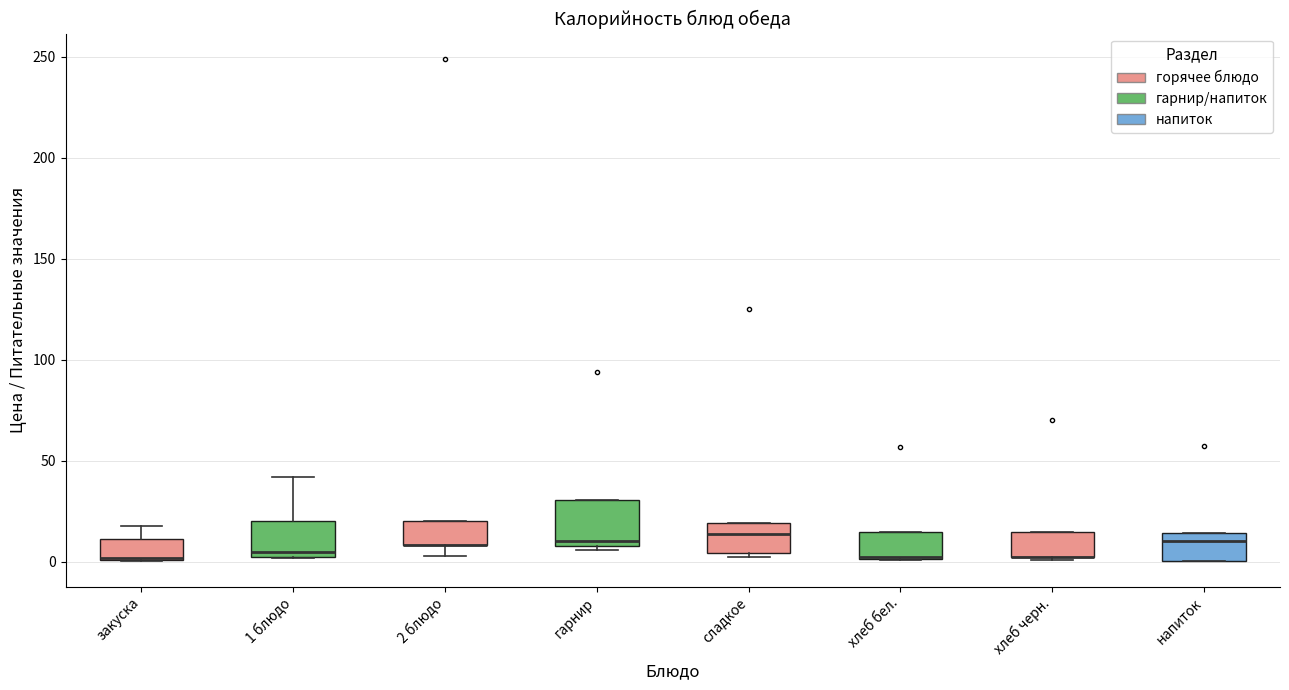

Reading left to right, read every box against the y-axis: the position of its median line, the range the box covers, and the ends of its whiskers. The values are not printed on the chart, so give them approximately, as read against the axis.

закуска: median 0, box 0 to 10, whiskers 0 to 20
1 блюдо: median 5, box 0 to 20, whiskers 0 to 40
2 блюдо: median 10 (drawn on the box's lower edge), box 10 to 20, whiskers 5 to 20
гарнир: median 10 (just above the box's lower edge), box 10 to 30, whiskers 5 to 30
сладкое: median 15, box 5 to 20, whiskers 0 to 20
хлеб бел.: median 0 (drawn on the box's lower edge), box 0 to 15, whiskers 0 to 15
хлеб черн.: median 0 (drawn on the box's lower edge), box 0 to 15, whiskers 0 to 15
напиток: median 10, box 0 to 15, whiskers 0 to 15